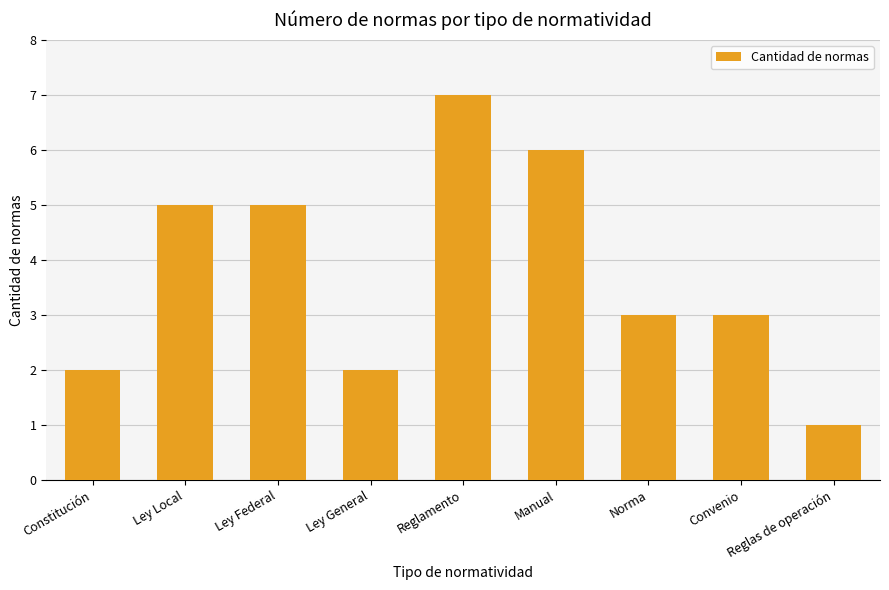

Does the chart contain any negative values?

No